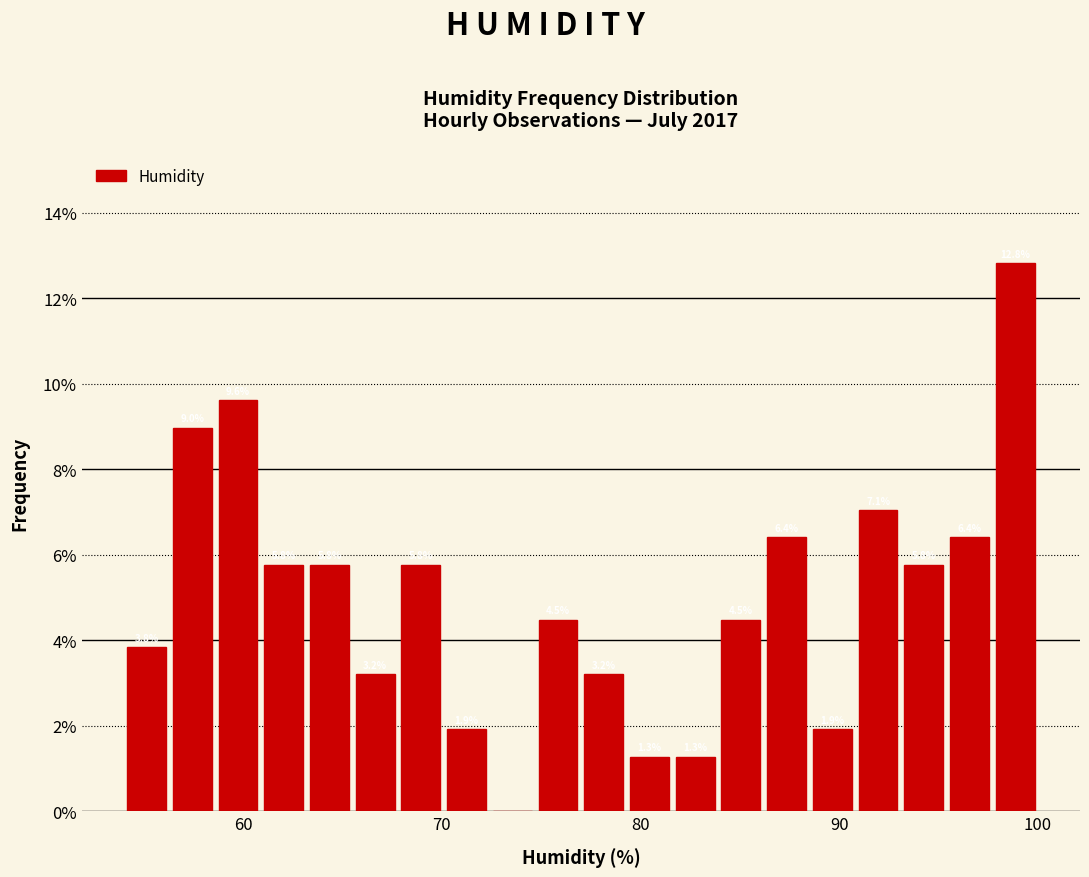

Around what value on the x-axis is the tallest bar? Give the approximate position of its centre, as read against the axis.

99